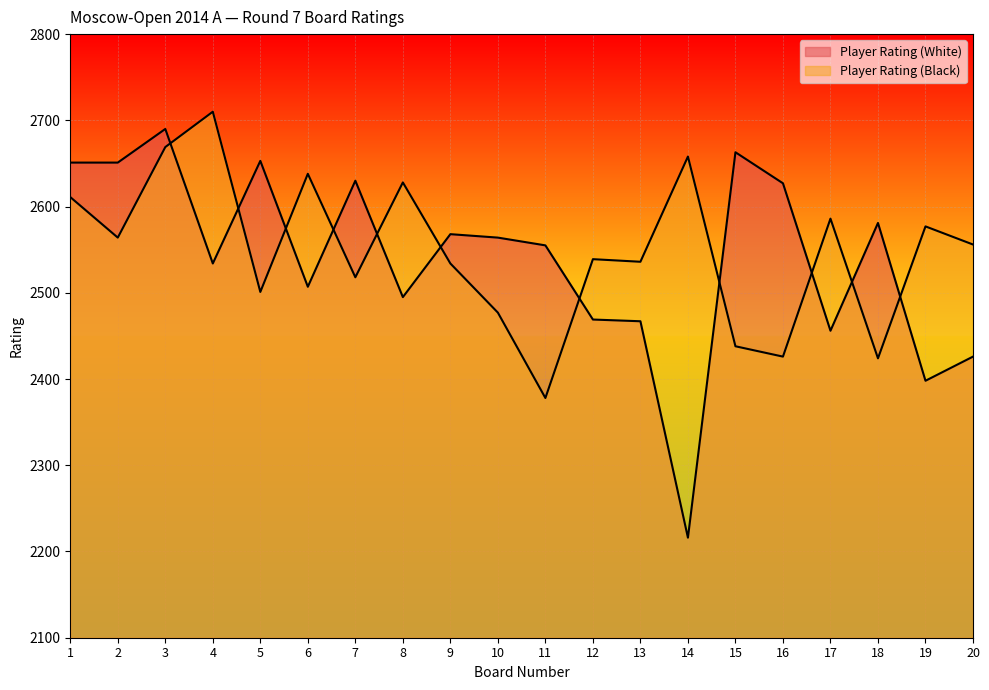

Where is Player Rating (Black) nearest to the value 2544?

12